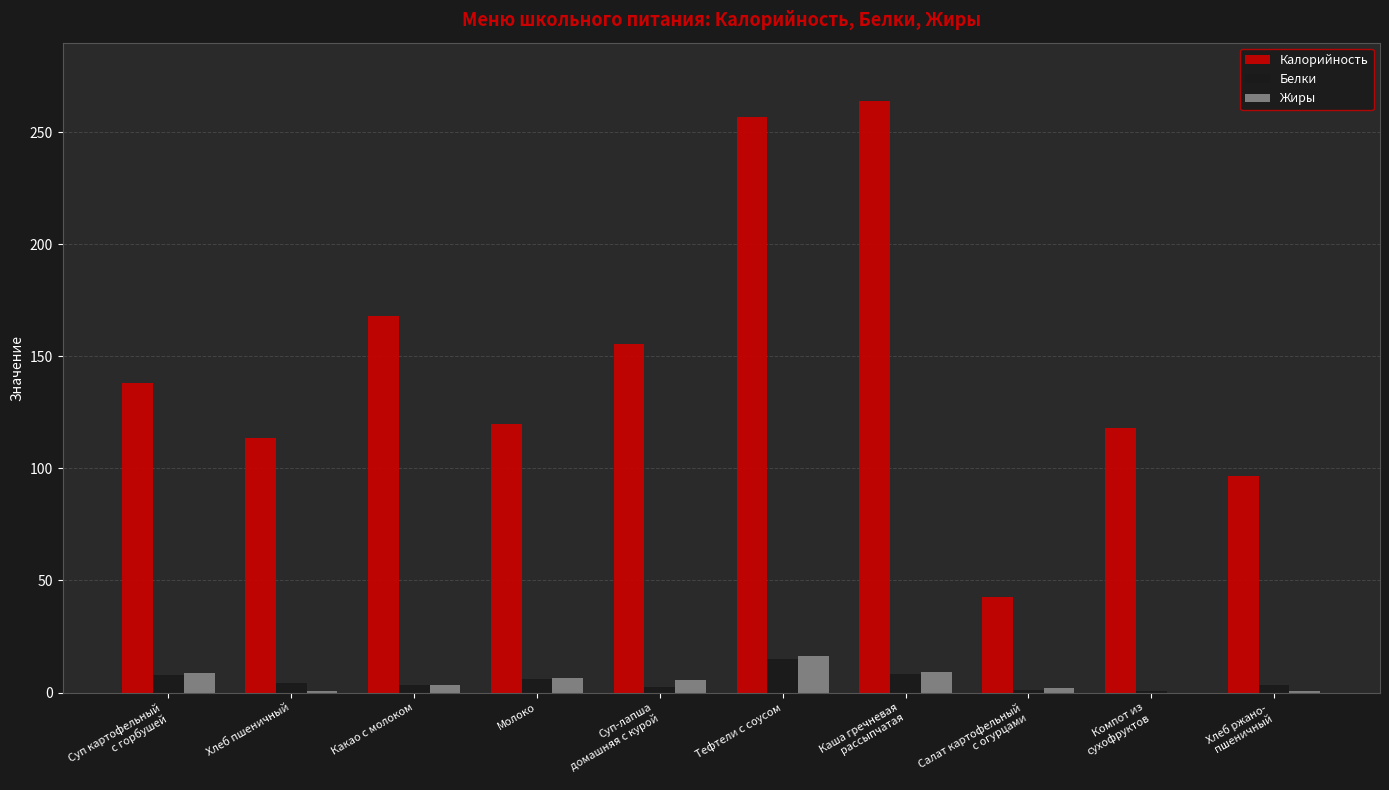

What is the total value across all series at Молоко?

132.4